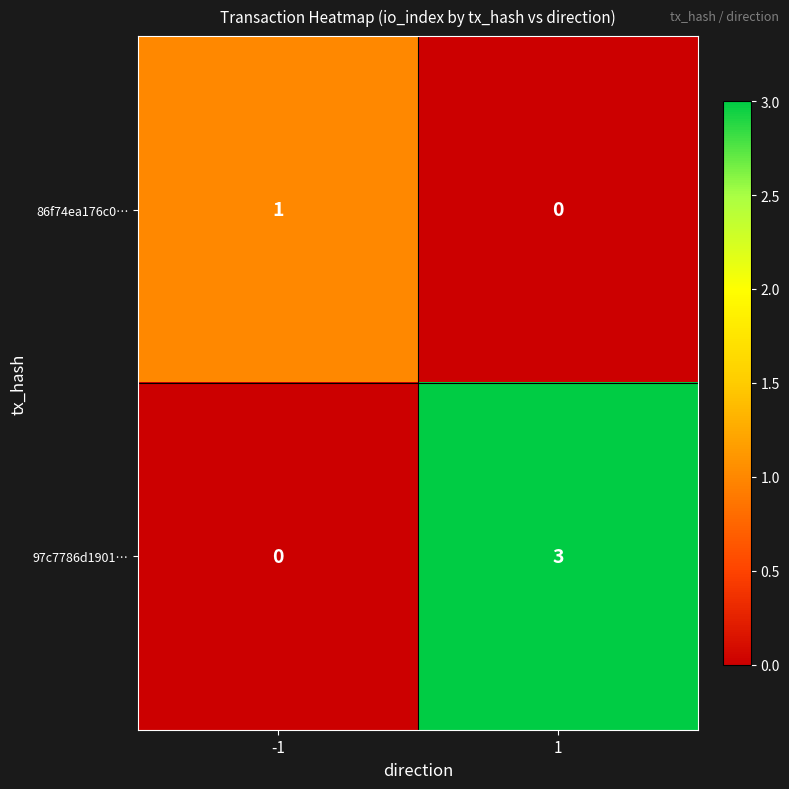

Is it true that 97c7786d1901… equals 0 at -1?

True